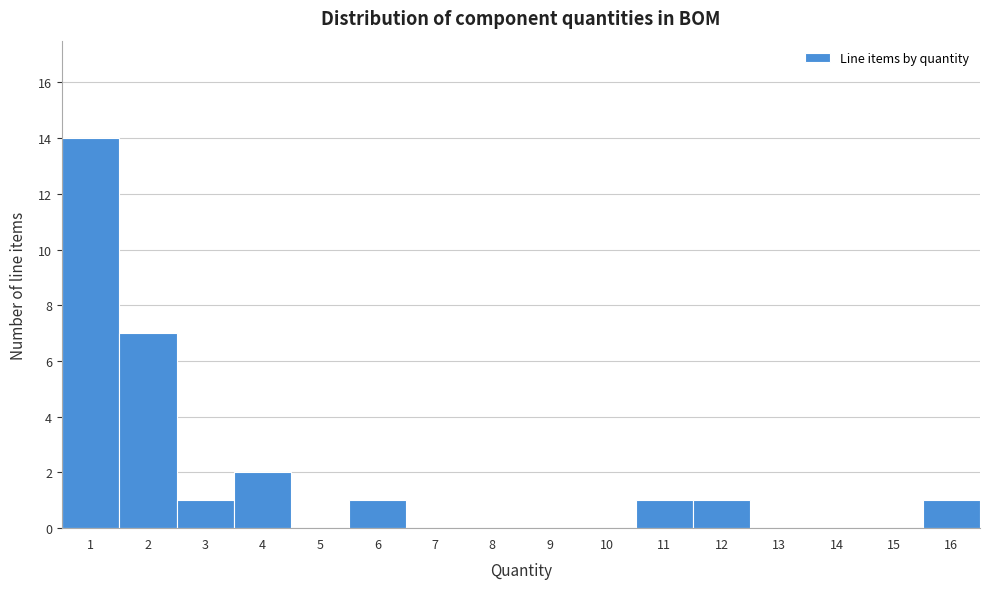

Reading left to right, list every bar in this chart as the range it spans on the x-axis followed by its height. The values are not printed on the chart, so give them approximately, as read against the axis.

0.5 to 1.5: 14
1.5 to 2.5: 7
2.5 to 3.5: 1
3.5 to 4.5: 2
4.5 to 5.5: 0
5.5 to 6.5: 1
6.5 to 7.5: 0
7.5 to 8.5: 0
8.5 to 9.5: 0
9.5 to 10.5: 0
10.5 to 11.5: 1
11.5 to 12.5: 1
12.5 to 13.5: 0
13.5 to 14.5: 0
14.5 to 15.5: 0
15.5 to 16.5: 1